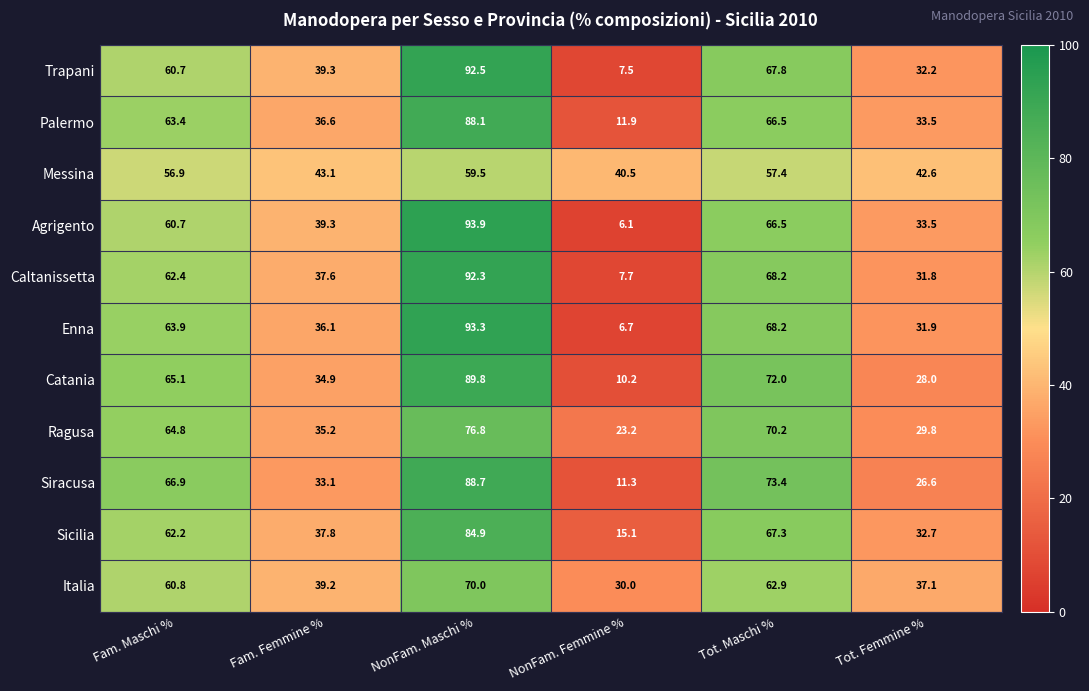

List the labels in order of Ragusa value, largest first.

NonFam. Maschi %, Tot. Maschi %, Fam. Maschi %, Fam. Femmine %, Tot. Femmine %, NonFam. Femmine %